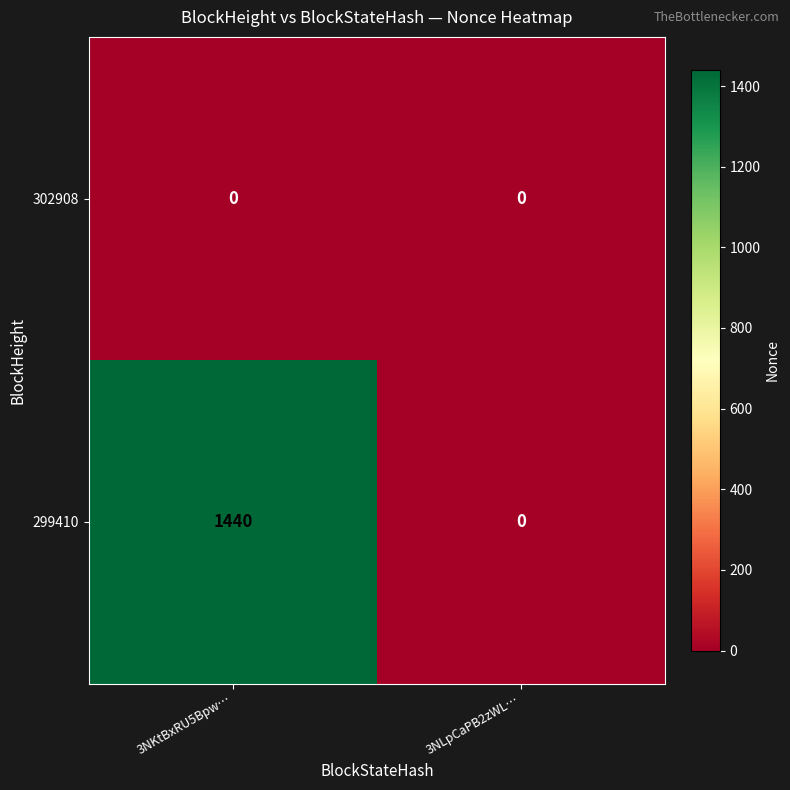

At how many categories does at least one series exceed 1278?

1